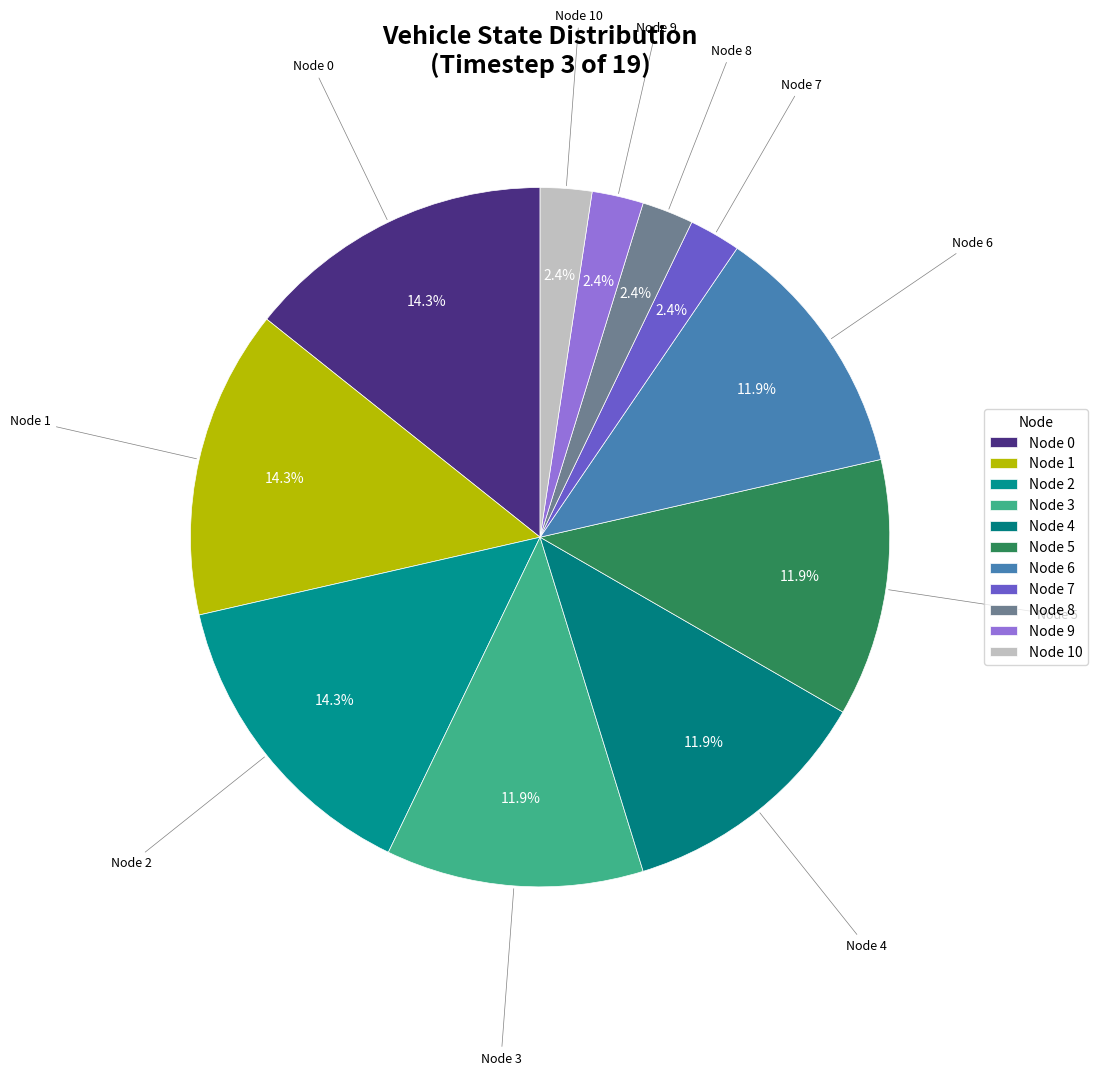

How much of the chart is everything except Node 1?

85.7%